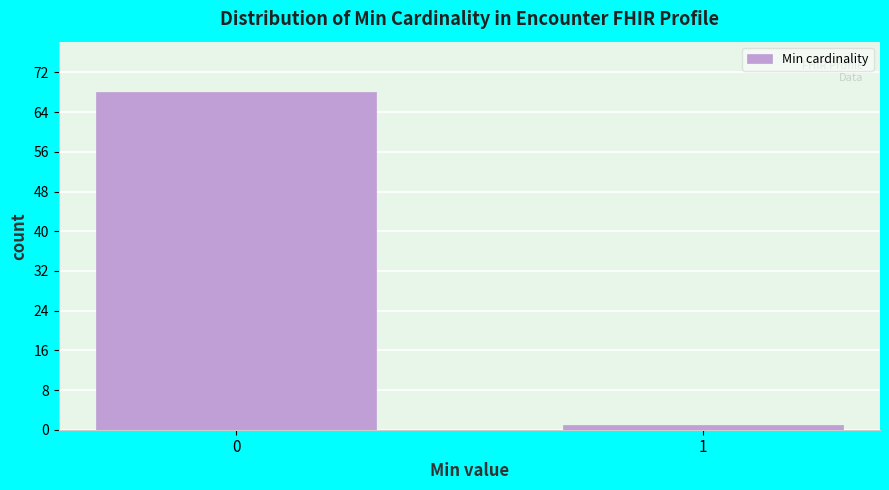

Reading left to right, list all the values displayed in this chart.

68	1